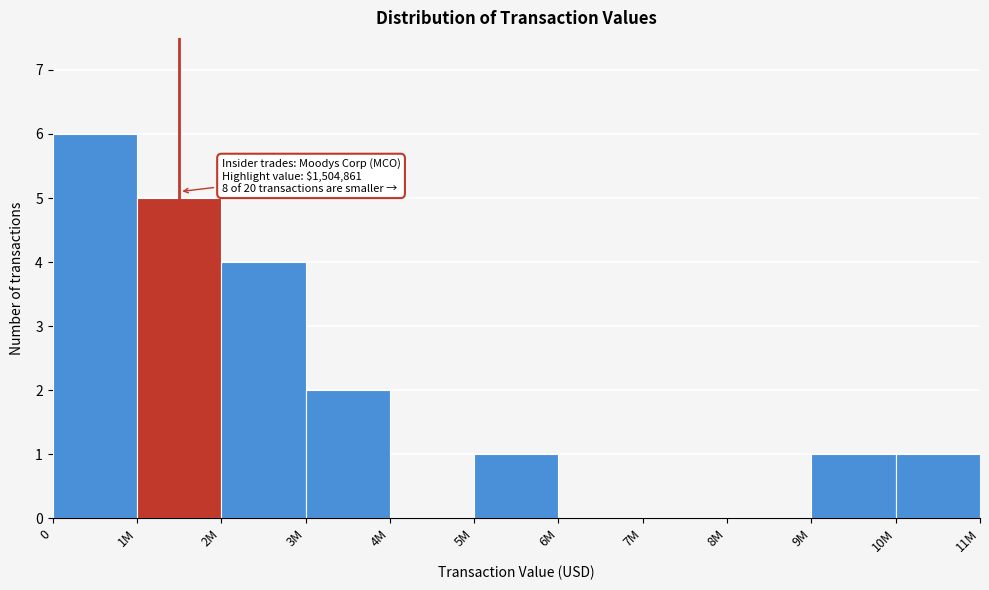

Reading left to right, list all the values displayed in this chart.

0=6	1M=5	2M=4	3M=2	4M=0	5M=1	6M=0	7M=0	8M=0	9M=1	10M=1